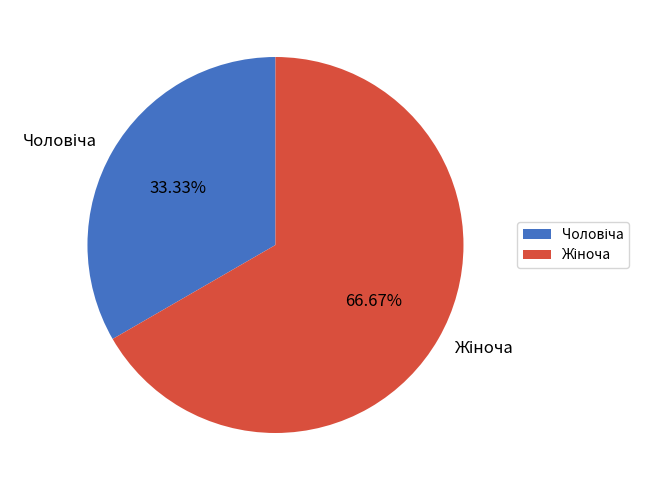

How many segments does this pie chart have?

2